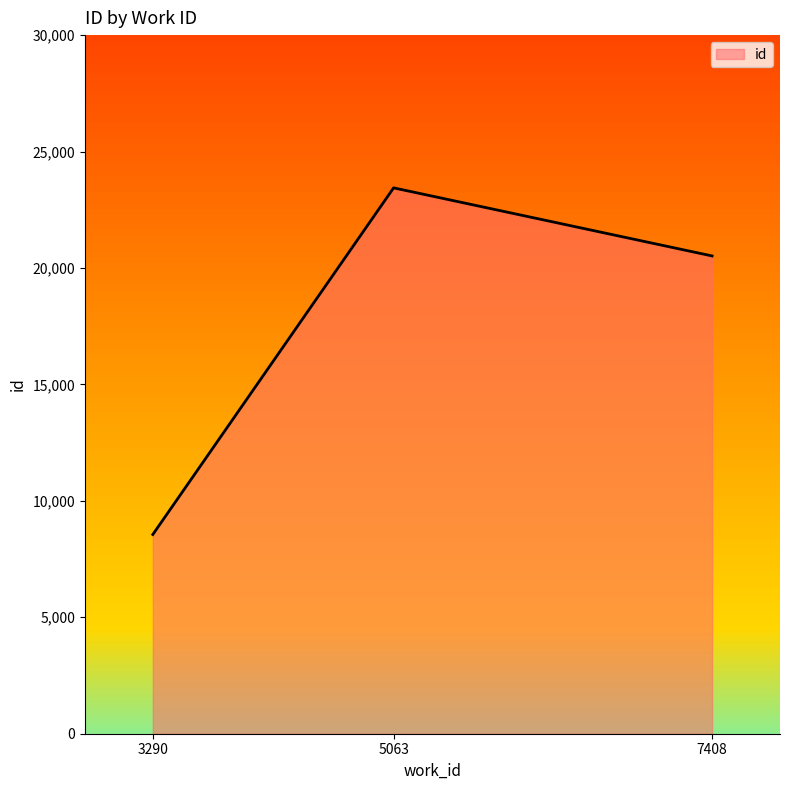

At which label does the data first exceed 20517?

5063